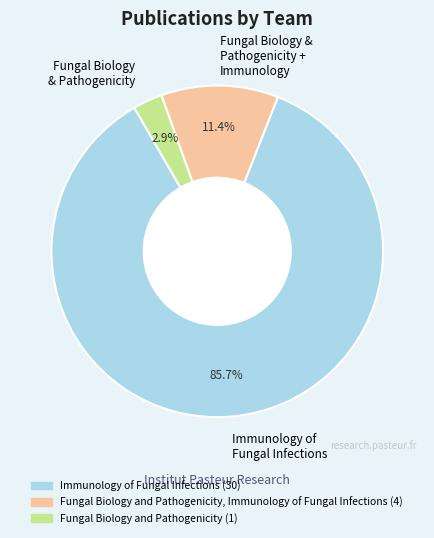

Which has a higher value, Immunology of Fungal Infections or Fungal Biology & Pathogenicity?

Immunology of Fungal Infections